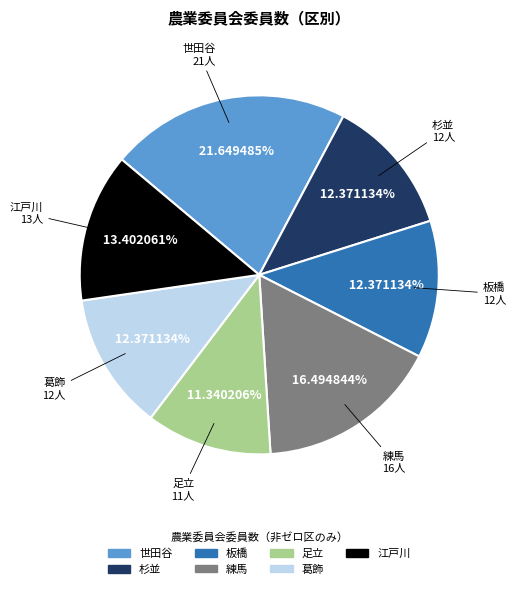

What is the largest slice in the pie chart?

世田谷